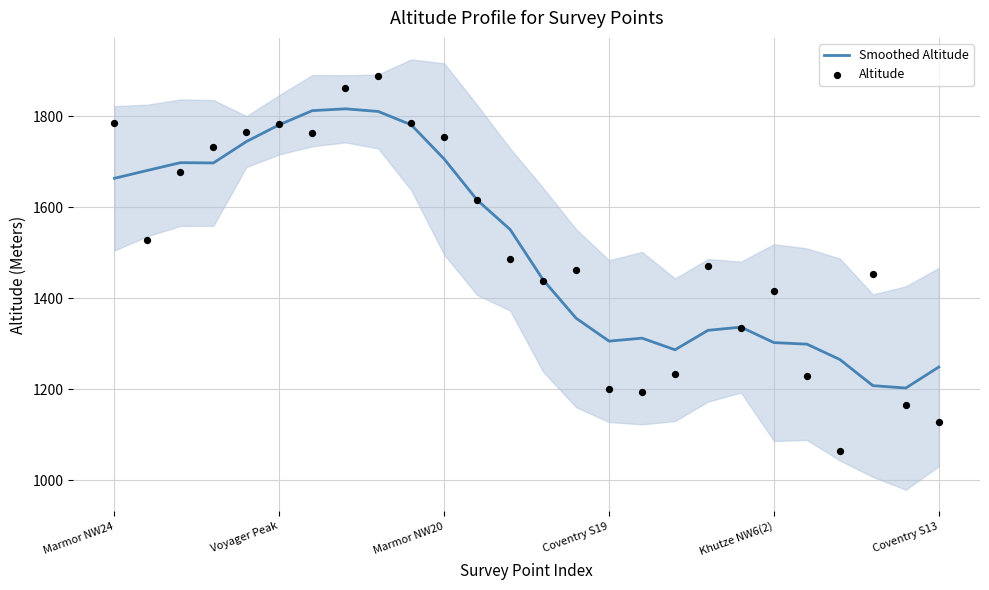

At how many categories does at least one series exceed 1369?

18